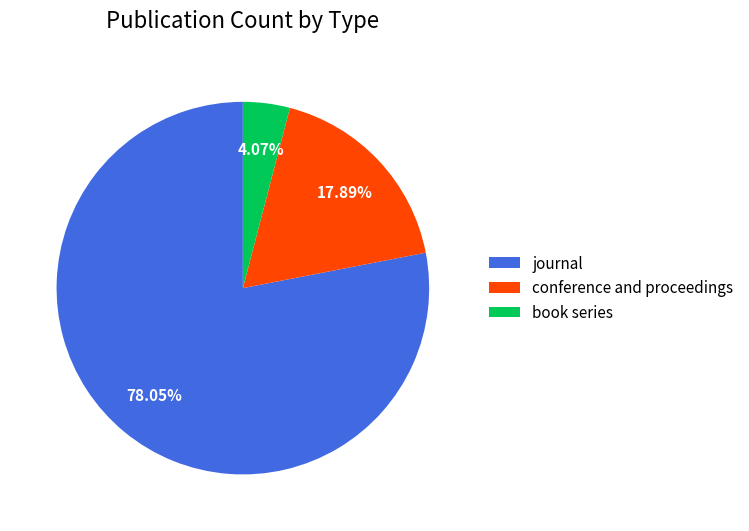

Which has a higher value, book series or journal?

journal